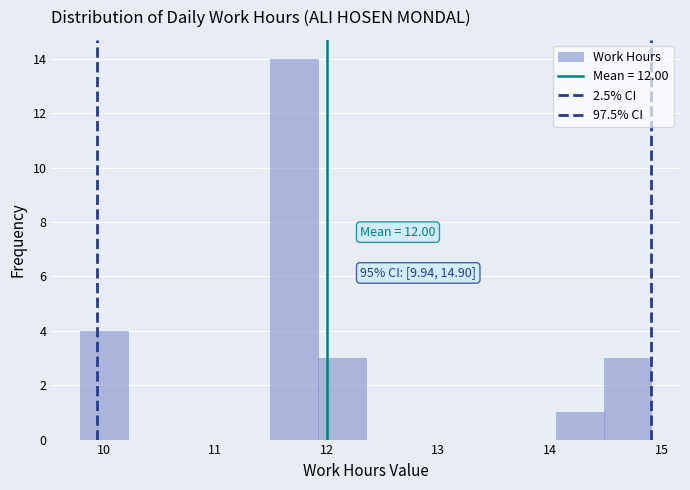

Over which range of the x-axis is the bar tallest?

11.5 to 11.9